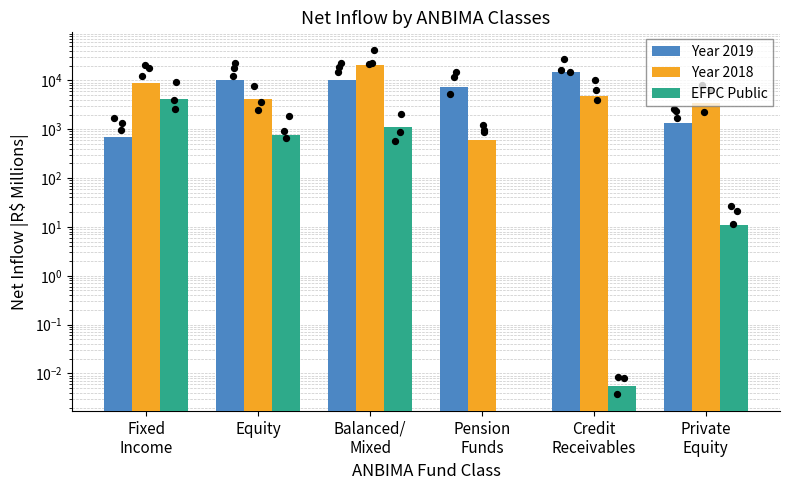

At how many categories does at least one series exceed 3782?

5